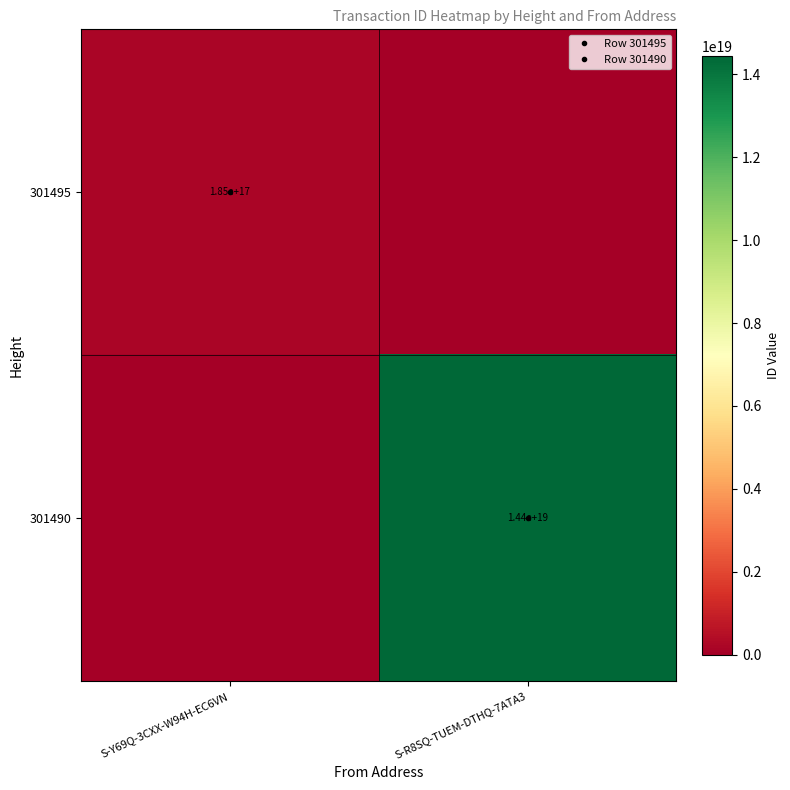

Which series changed the most between S-Y69Q-3CXX-W94H-EC6VN and S-R8SQ-TUEM-DTHQ-7ATA3?

301490